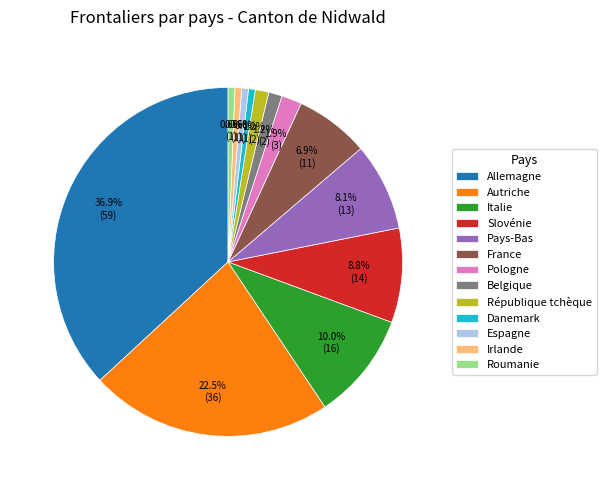

To the nearest percent, what is the difference between the Allemagne and Irlande slice percentages?

36%